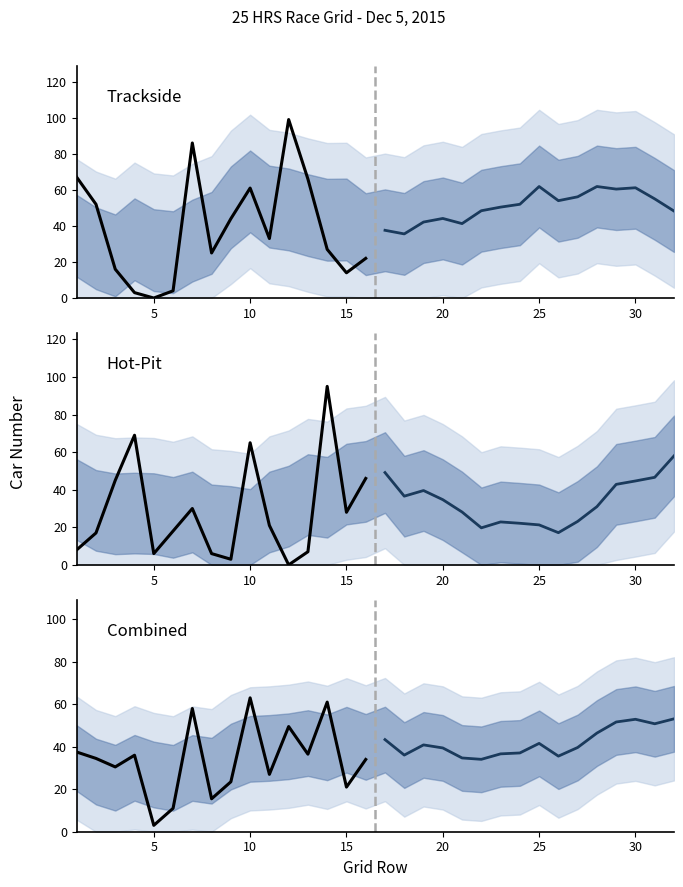

What is the average value of the Trackside series?

38.7